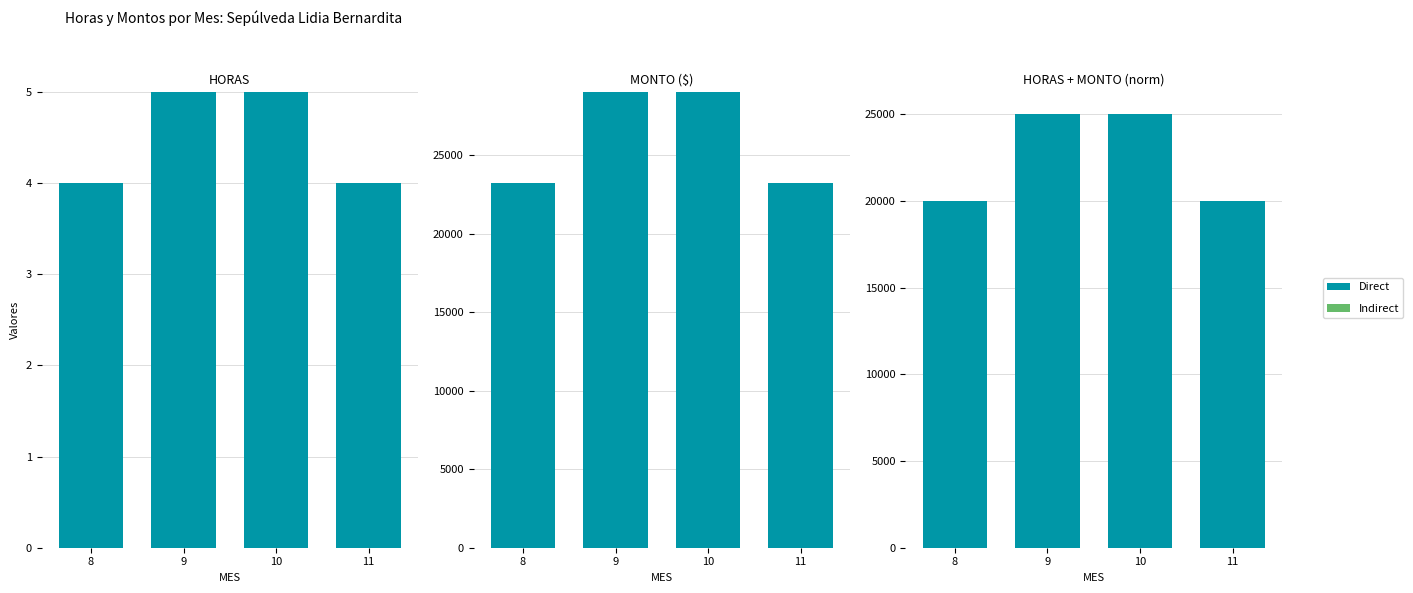

Rank the series at 11 from lowest to highest value.

Indirect, Direct